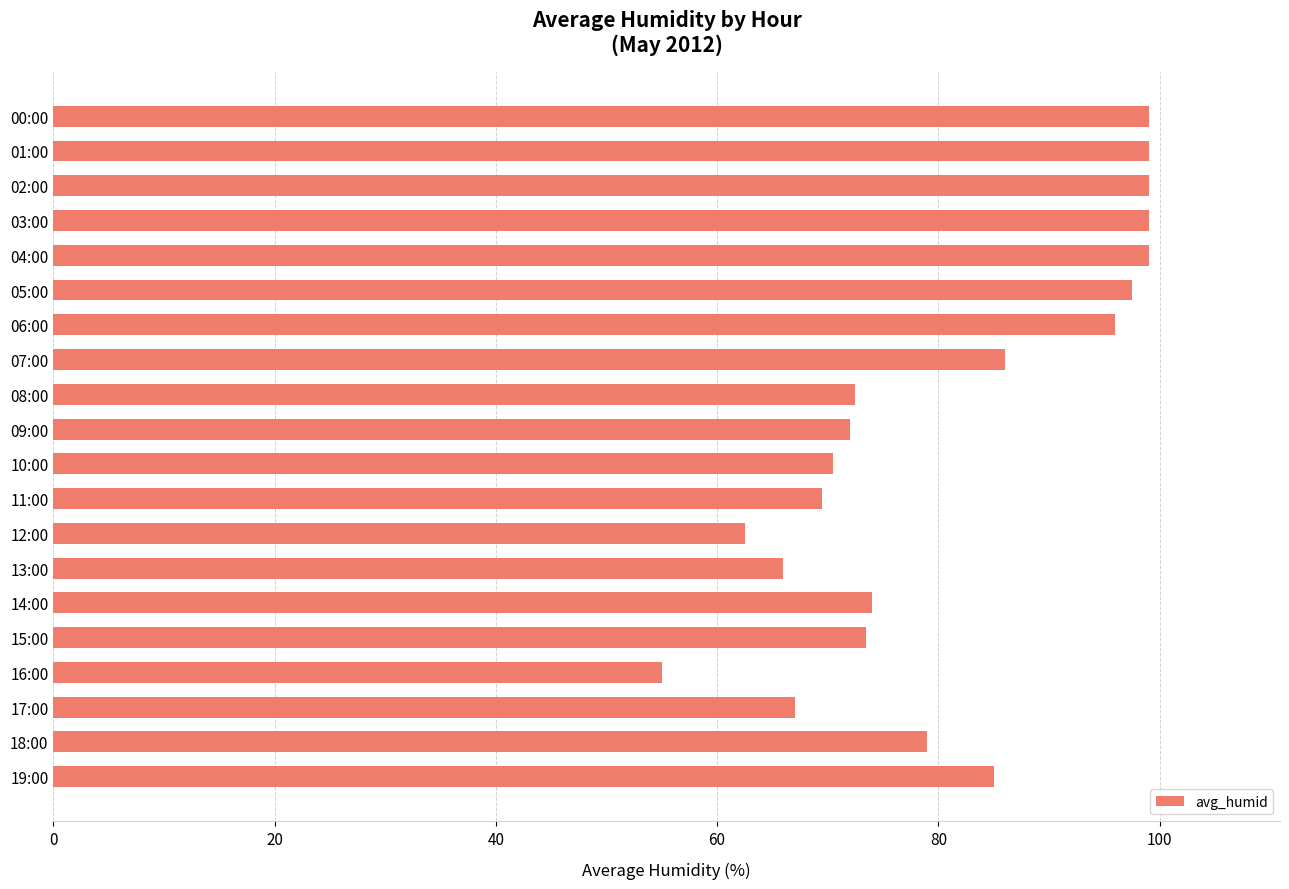

How many series are shown in this chart?

1